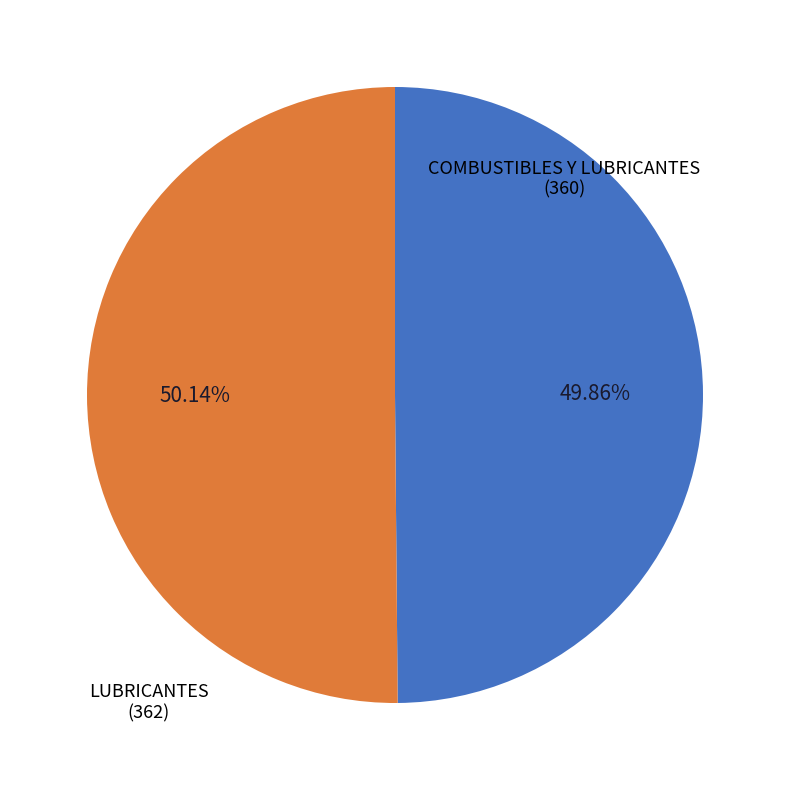

The COMBUSTIBLES Y LUBRICANTES slice represents 50% of the pie. True or false?

True